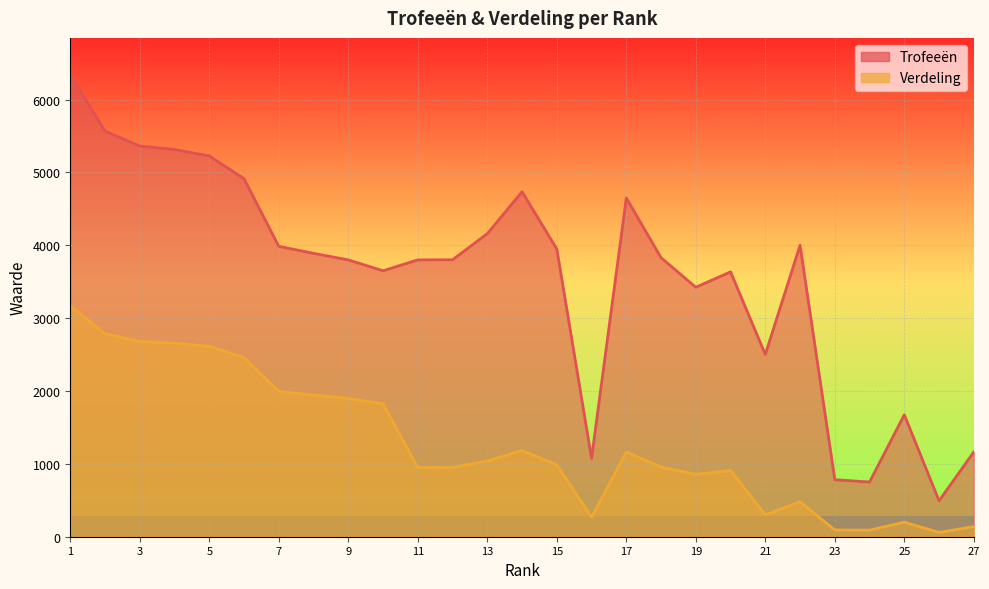

At how many categories does at least one series exceed 2300?

21